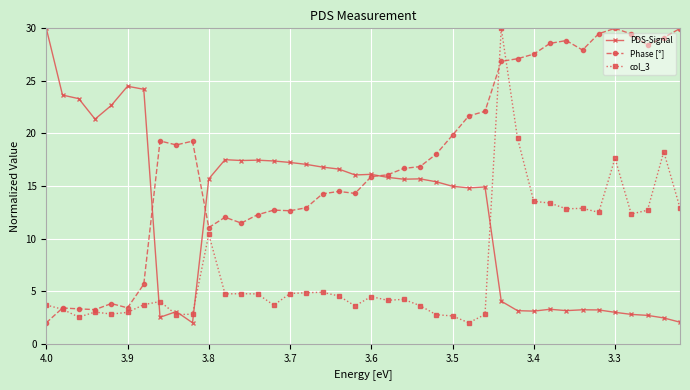

How many distinct data groups are displayed?

3